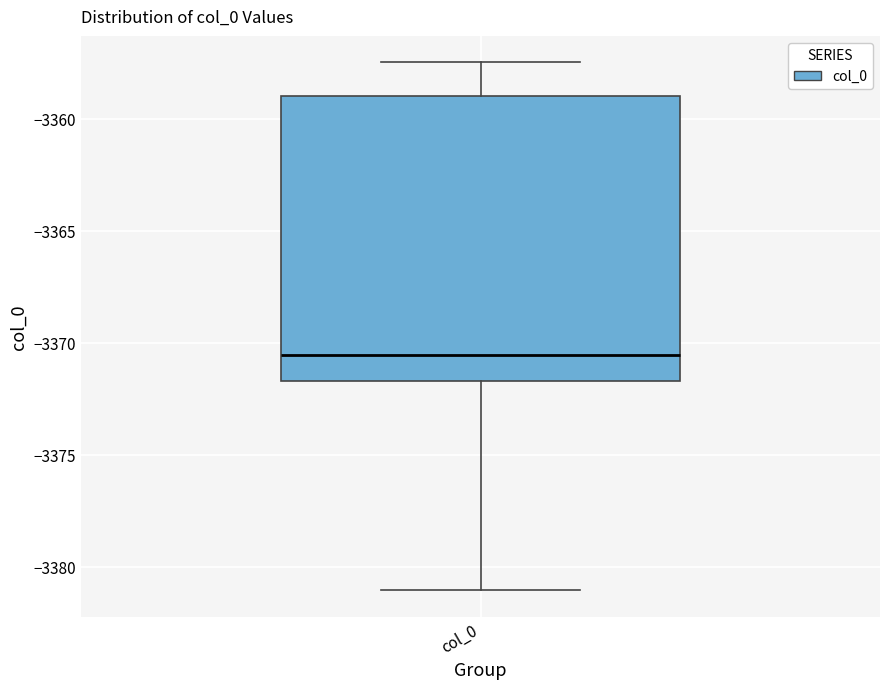

Read this box plot against the y-axis: the position of the median line, the range covered by the box, and the ends of both whiskers. The values are not printed on the chart, so give them approximately, as read against the axis.

median -3370.5, box -3371.5 to -3359.0, whiskers -3381.0 to -3357.5